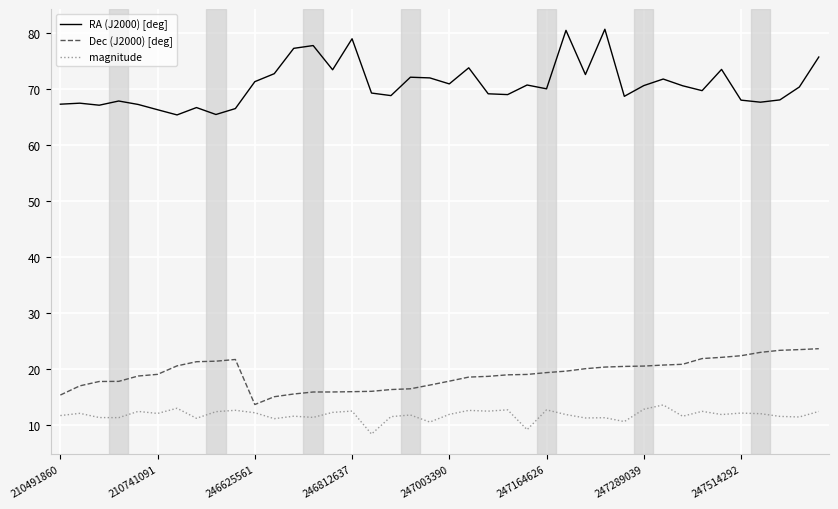

Which series has the widest spread of values?

RA (J2000) [deg]